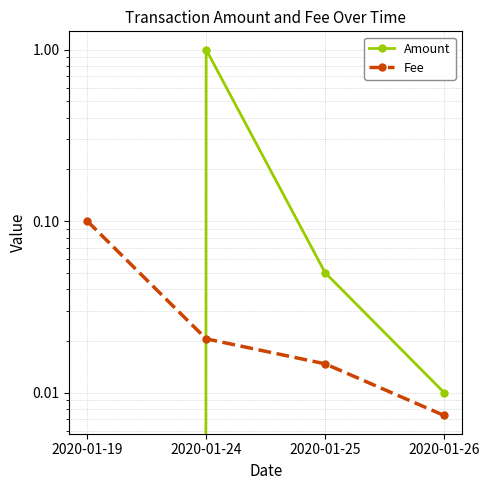

Where is Amount nearest to the value 0?

2020-01-19